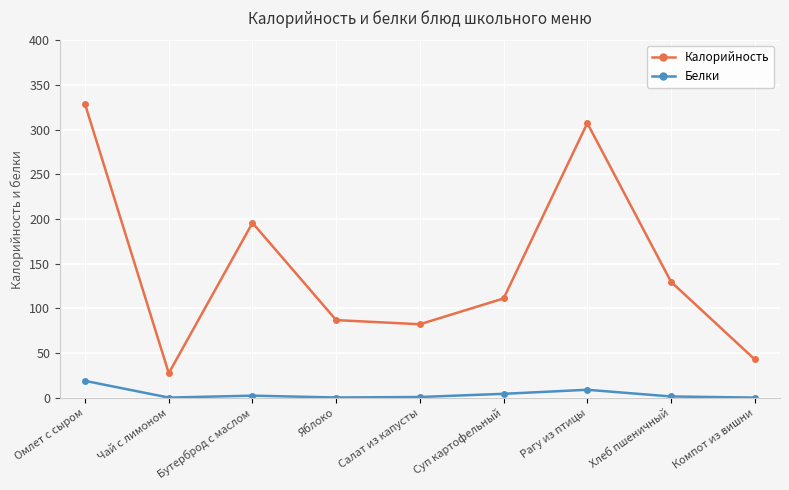

List the series in order of their overall mean, lowest first.

Белки, Калорийность